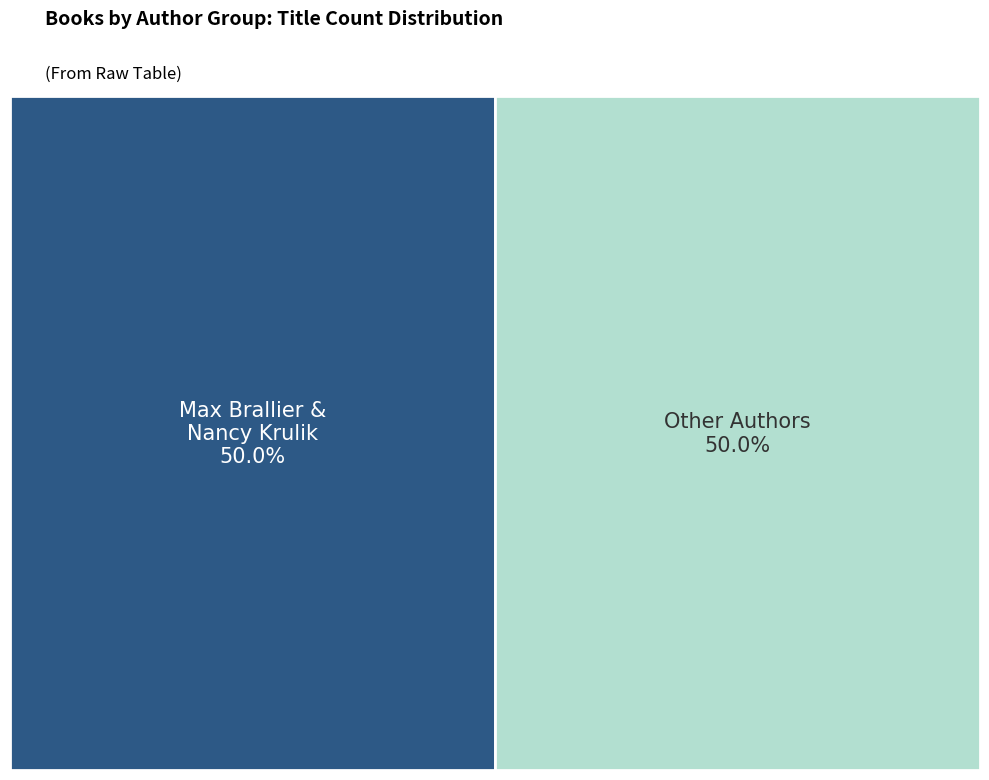

Count the number of slices in the pie.

2